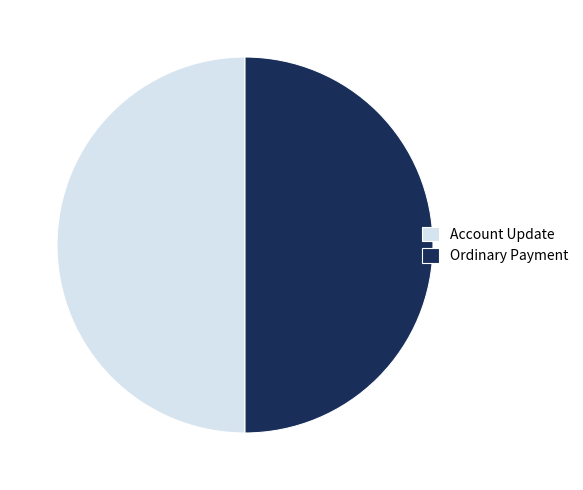

Do Ordinary Payment and Account Update together represent more than half of the pie?

Yes